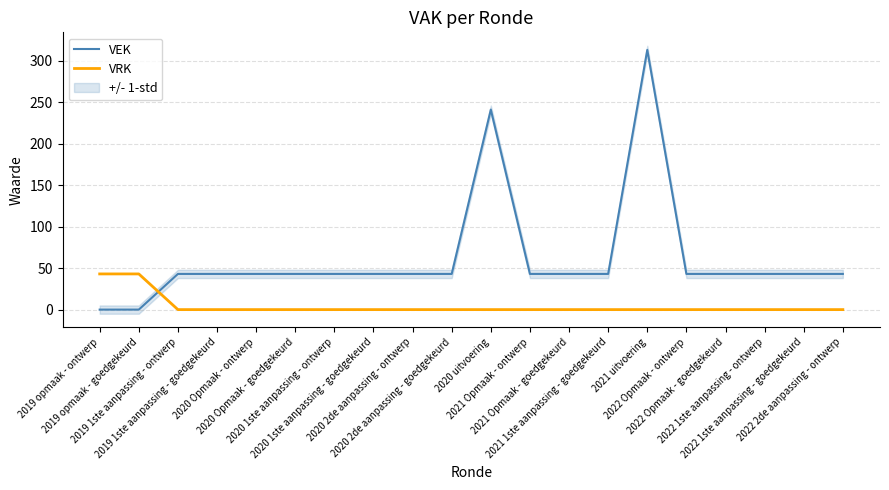

True or false: VRK has more than 1 interior local peaks.

False